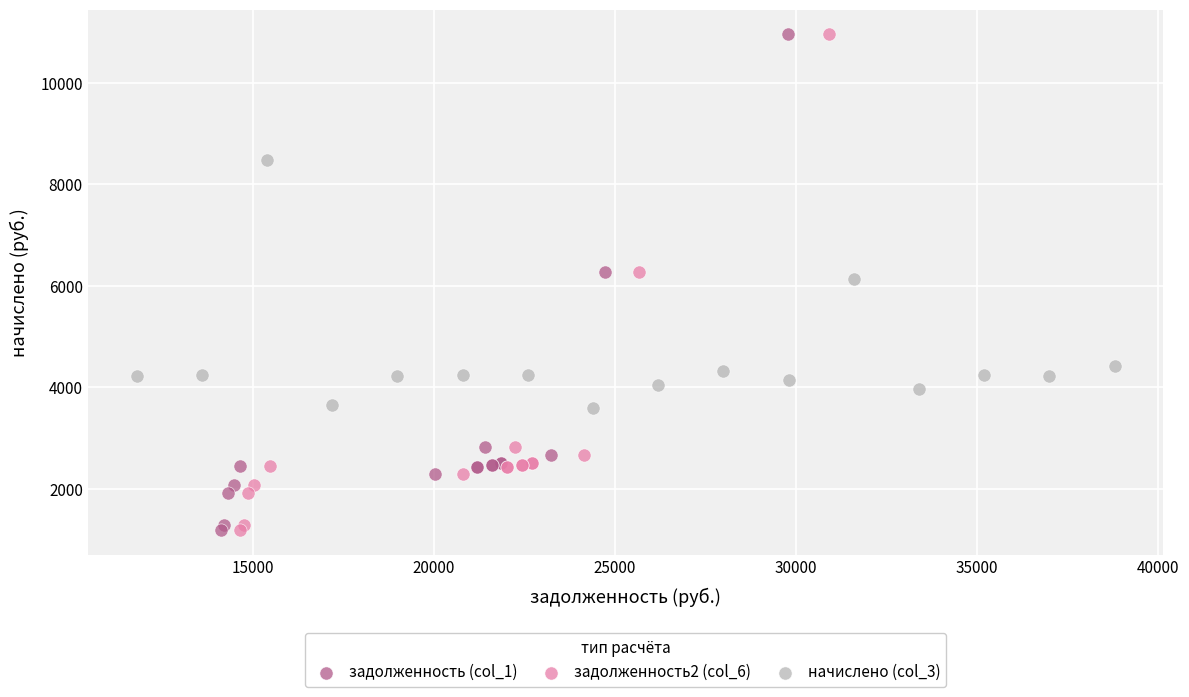

What are all the series names shown in the legend?

задолженность (col_1), задолженность2 (col_6), начислено (col_3)